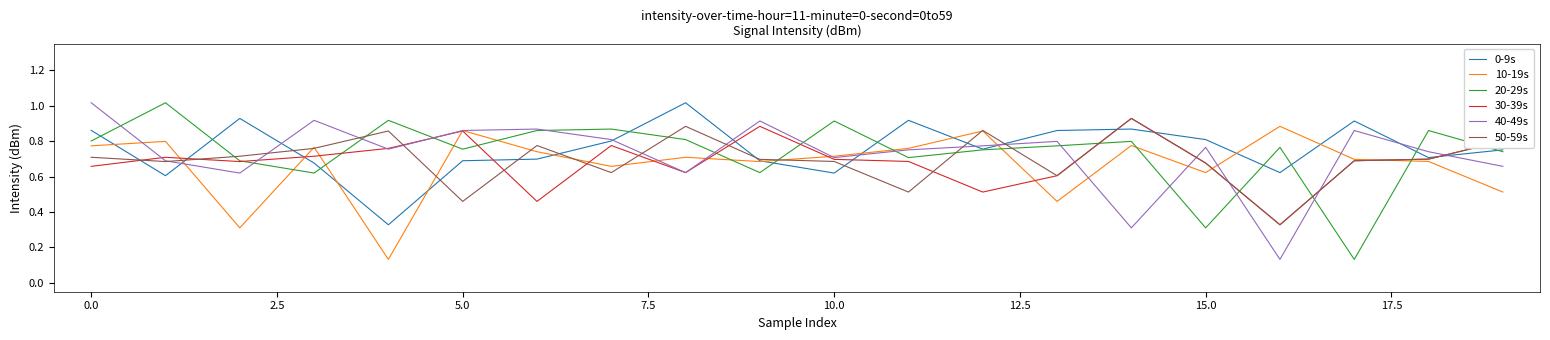

True or false: 20-29s has more than 0 points higher than both neighbors.

True